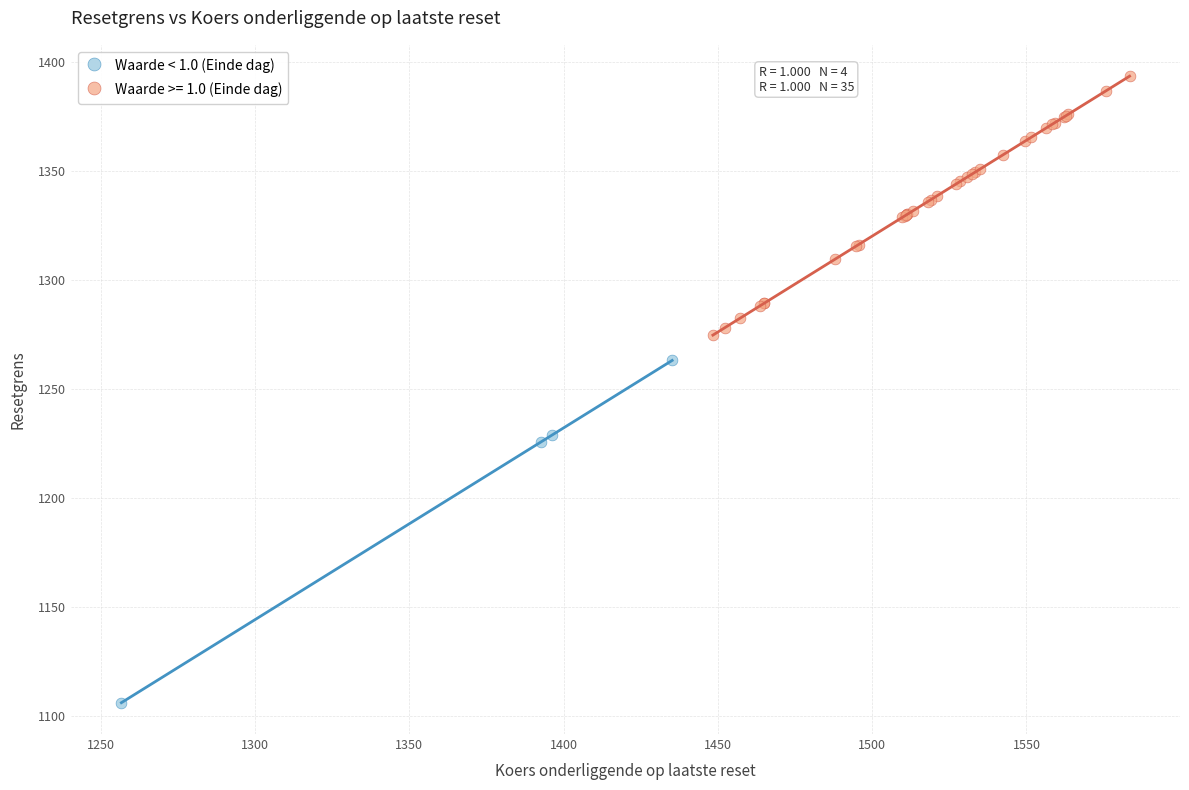

Which series reaches the maximum Y coordinate?

Waarde >= 1.0 (Einde dag)